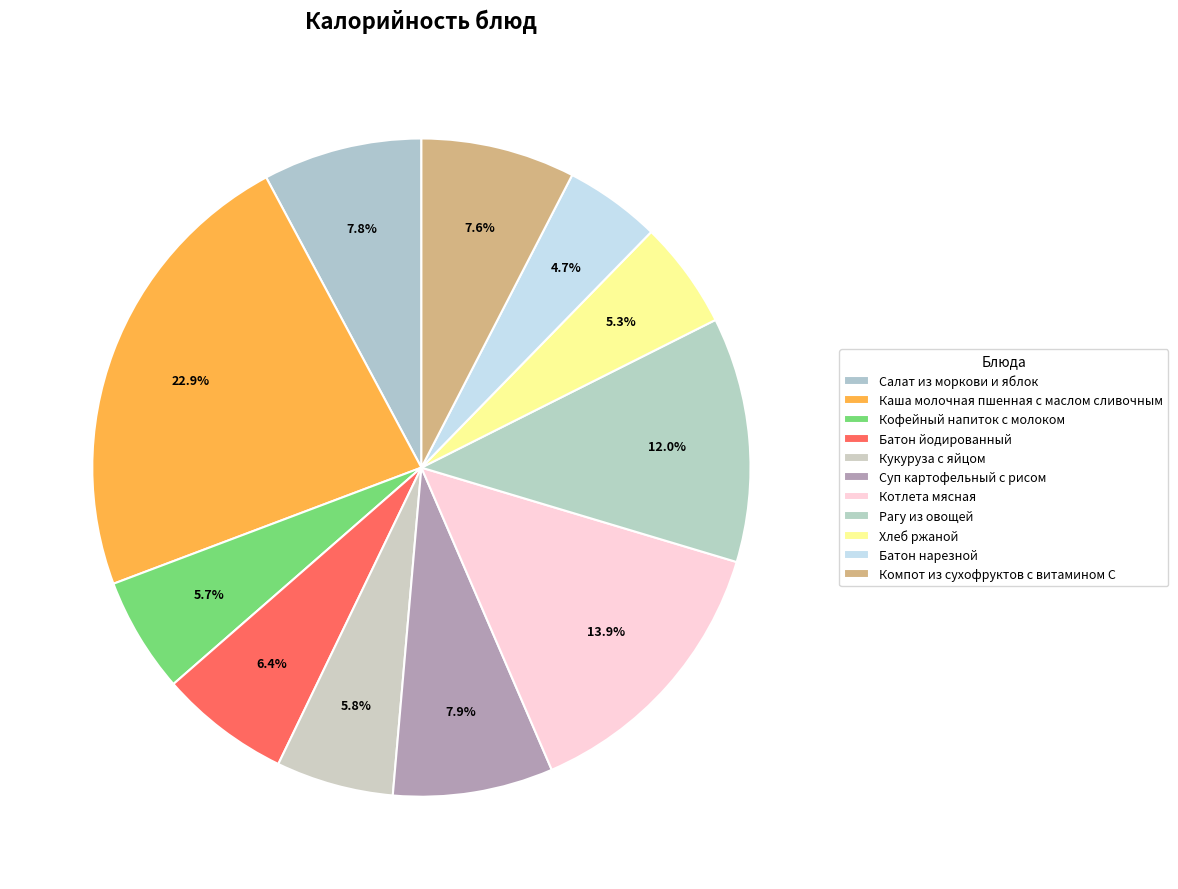

True or false: Батон нарезной accounts for 5% of the total.

True